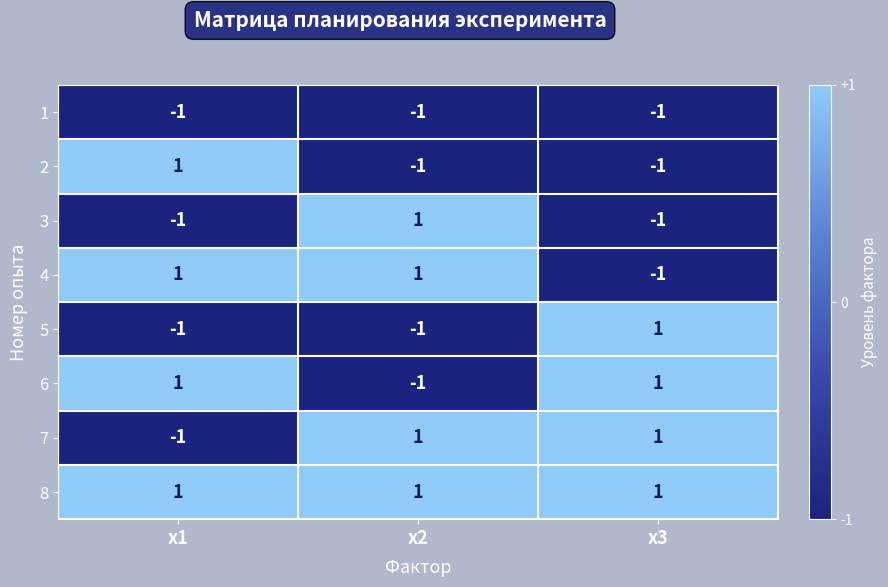

How many 5 values are between -1 and 1?

3